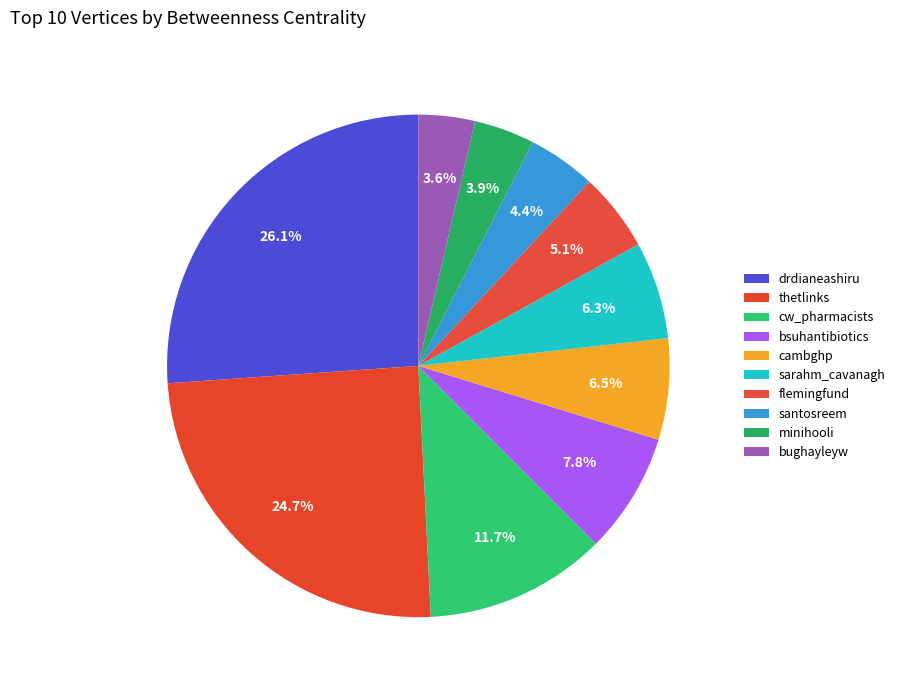

Which slice is the smallest?

bughayleyw